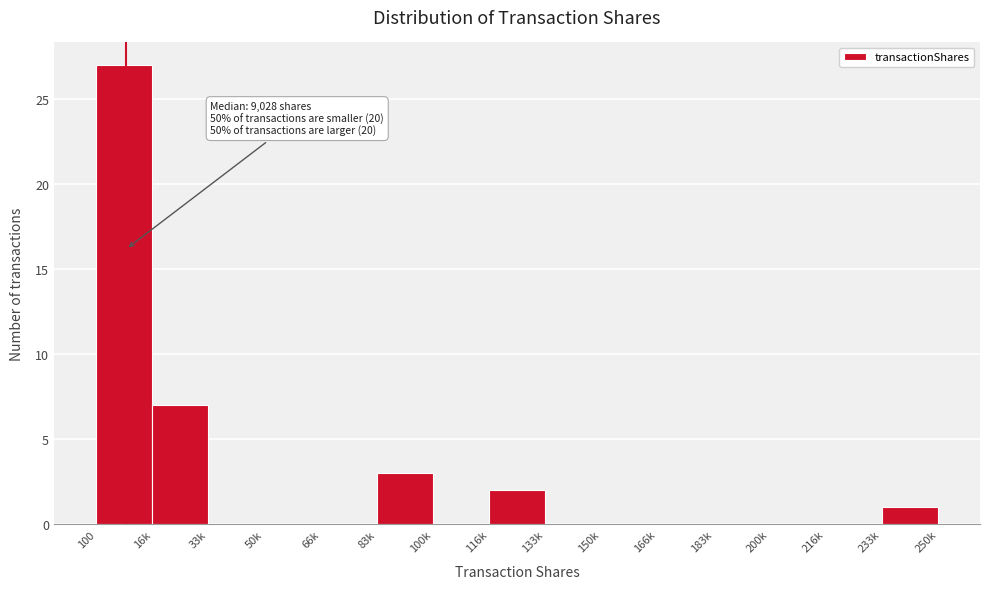

Reading left to right, extract all data points from this chart.

100=27	16k=7	33k=0	50k=0	66k=0	83k=3	100k=0	116k=2	133k=0	150k=0	166k=0	183k=0	200k=0	216k=0	233k=1